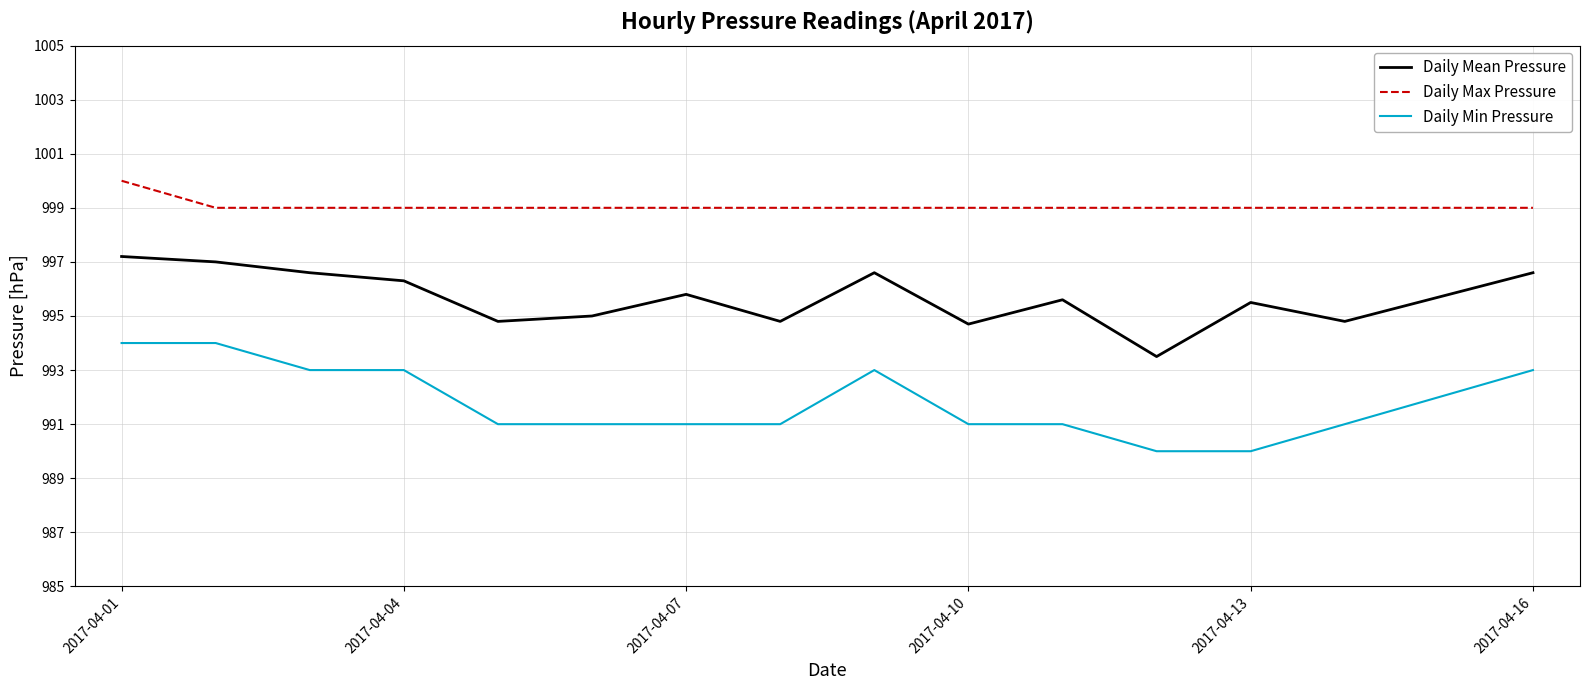

What is the greatest value displayed?

1000.0